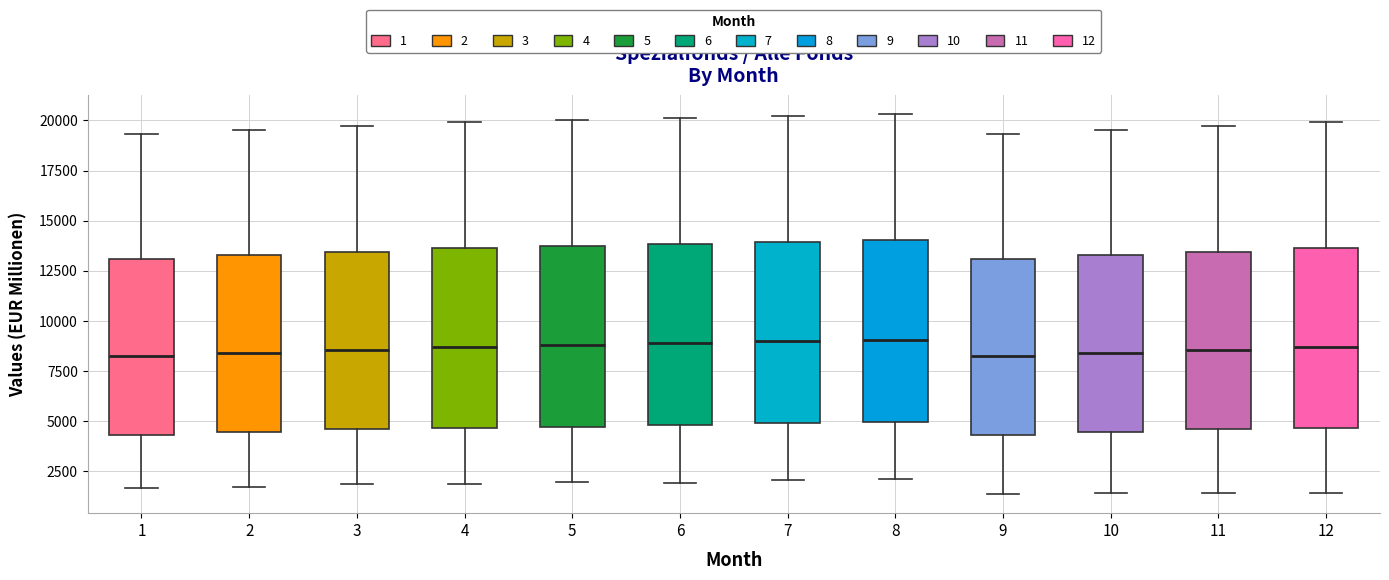

Reading left to right, read every box against the y-axis: the position of its median line, the range the box covers, and the ends of its whiskers. The values are not printed on the chart, so give them approximately, as read against the axis.

1: median 8500, box 4500 to 13000, whiskers 1500 to 19500
2: median 8500, box 4500 to 13500, whiskers 1500 to 19500
3: median 8500, box 4500 to 13500, whiskers 2000 to 19500
4: median 8500, box 4500 to 13500, whiskers 2000 to 20000
5: median 9000, box 4500 to 13500, whiskers 2000 to 20000
6: median 9000, box 5000 to 14000, whiskers 2000 to 20000
7: median 9000, box 5000 to 14000, whiskers 2000 to 20000
8: median 9000, box 5000 to 14000, whiskers 2000 to 20500
9: median 8500, box 4500 to 13000, whiskers 1500 to 19500
10: median 8500, box 4500 to 13500, whiskers 1500 to 19500
11: median 8500, box 4500 to 13500, whiskers 1500 to 19500
12: median 8500, box 4500 to 13500, whiskers 1500 to 20000